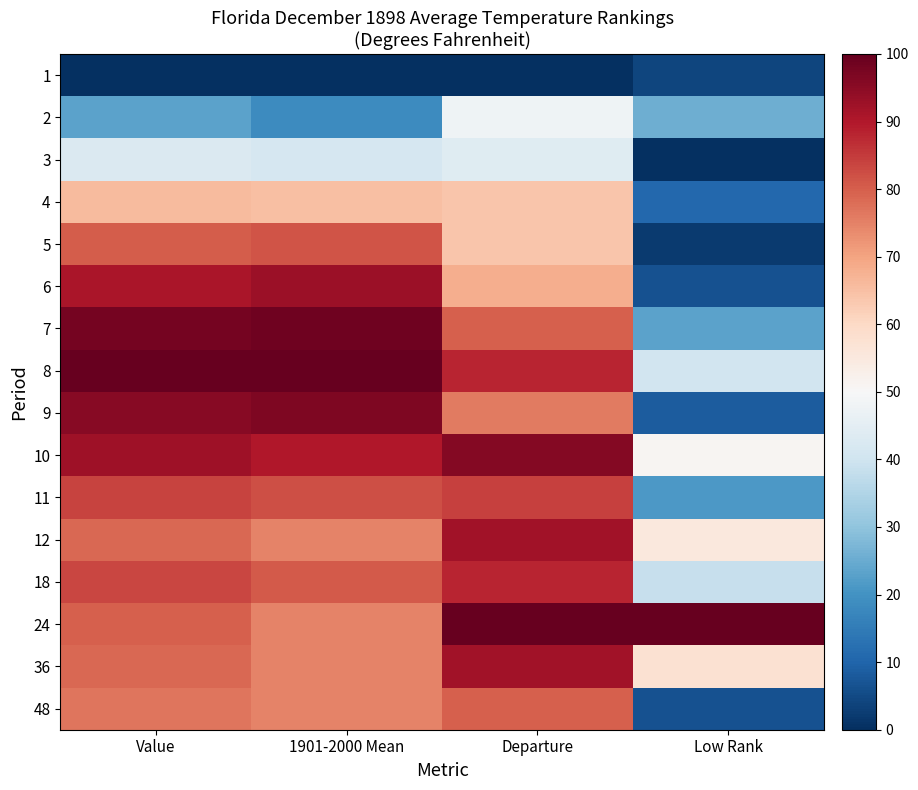

Which series has the largest total across all categories?

24